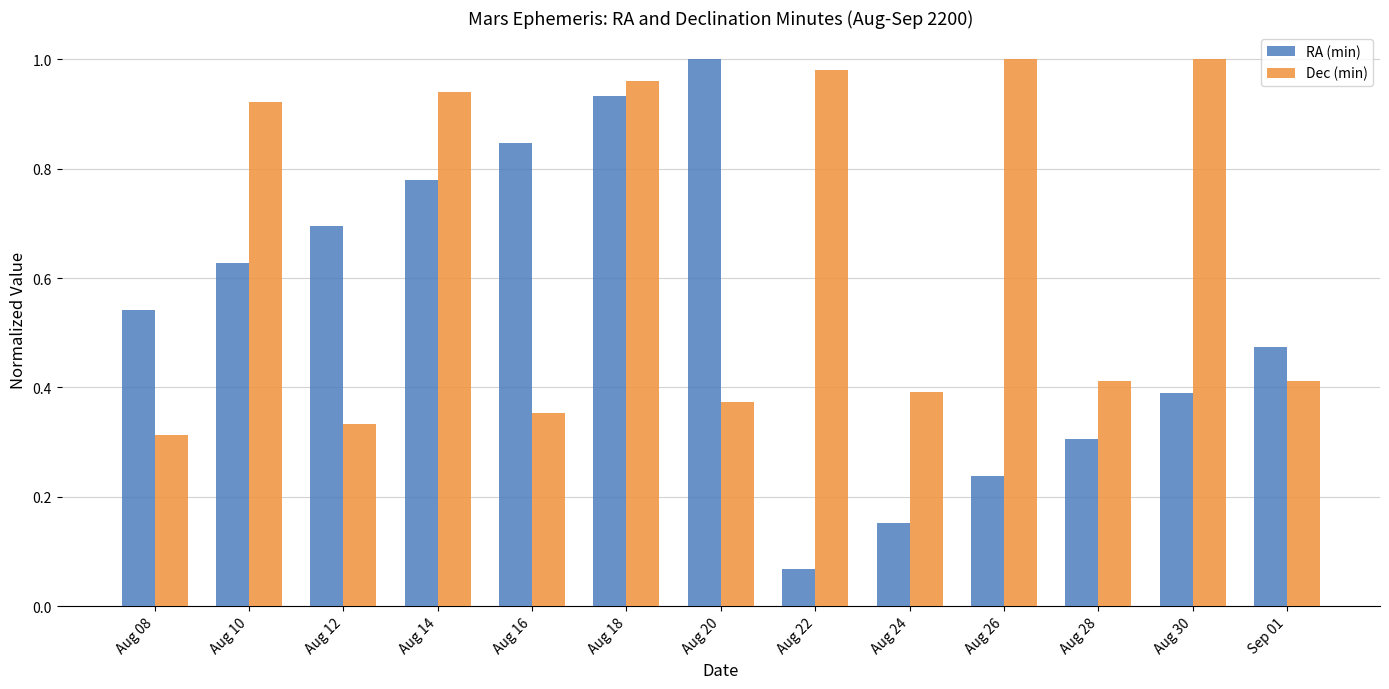

Is it true that RA (min) equals 1.0 at Aug 20?

True